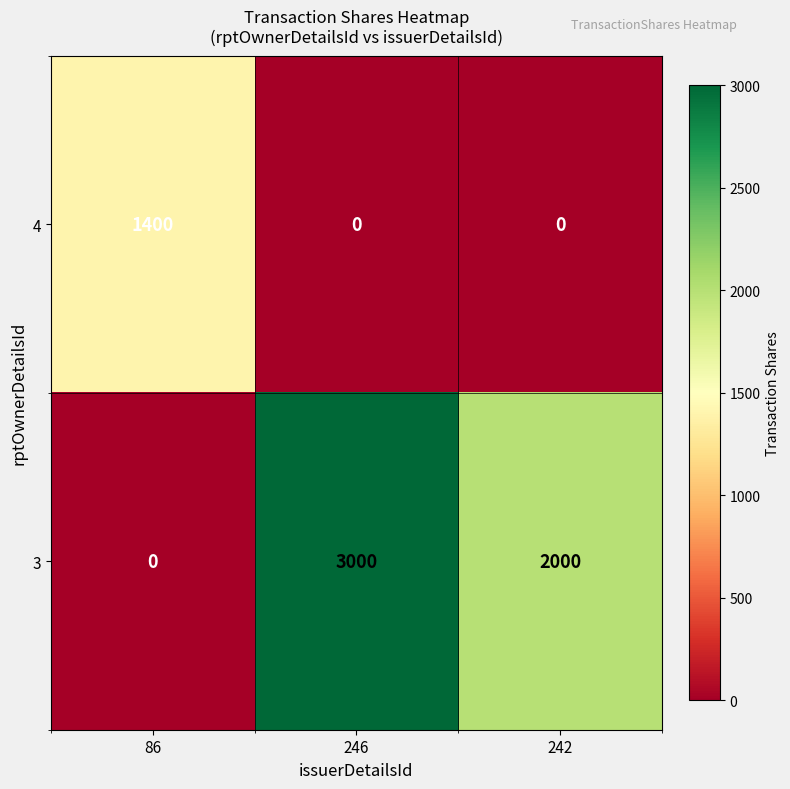

Which category has the lowest value in the 3 series?

86